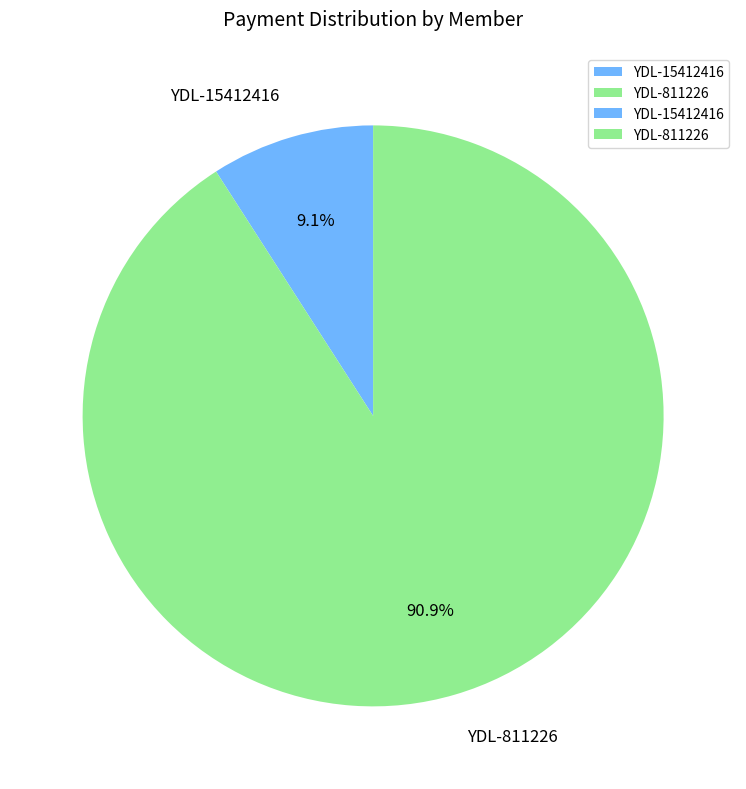

Approximately how many times larger is the value at YDL-811226 compared to YDL-15412416?

10.0